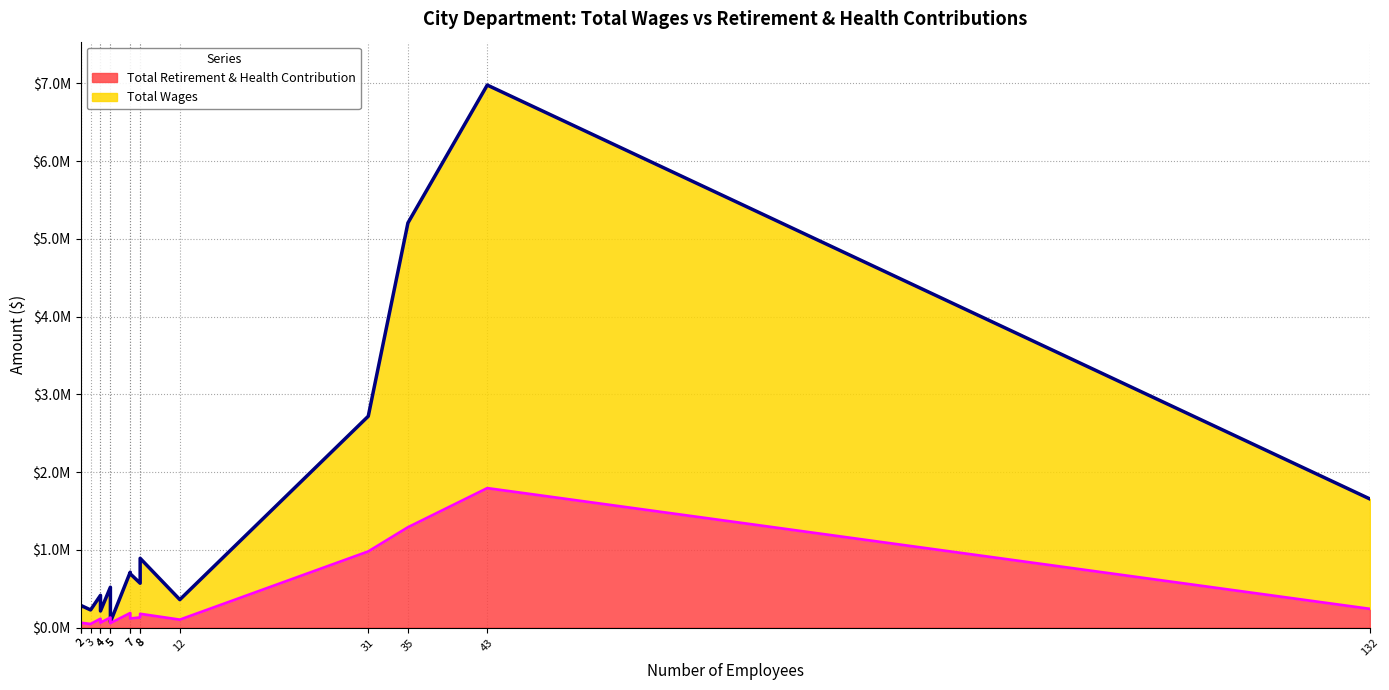

At Building Div, list the series in order from smallest to largest.

Total Retirement & Health Contribution, Total Wages